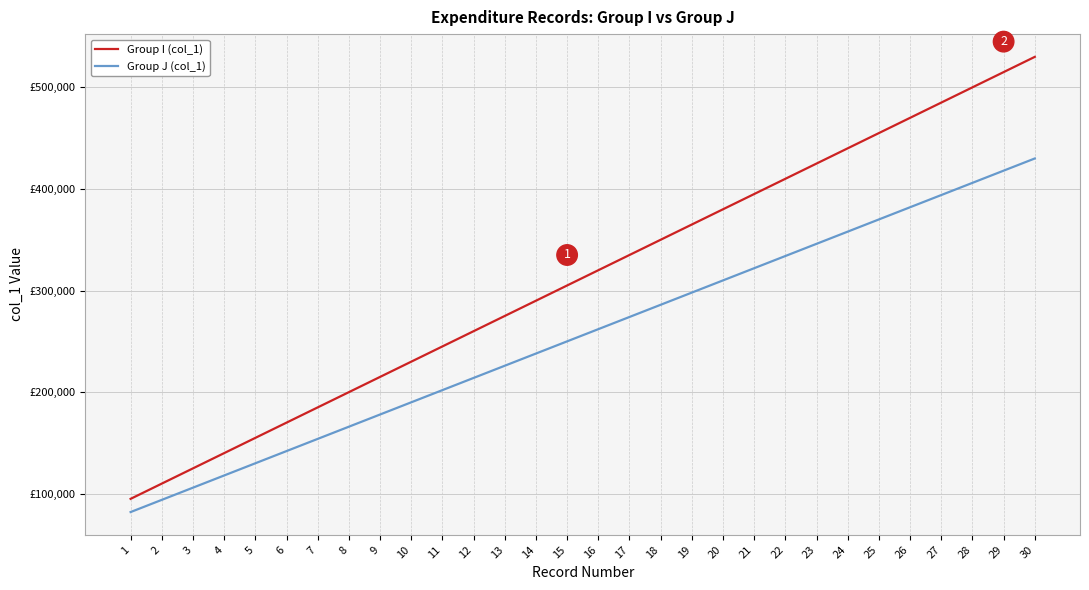

Is this an area chart (filled region under the line)?

No